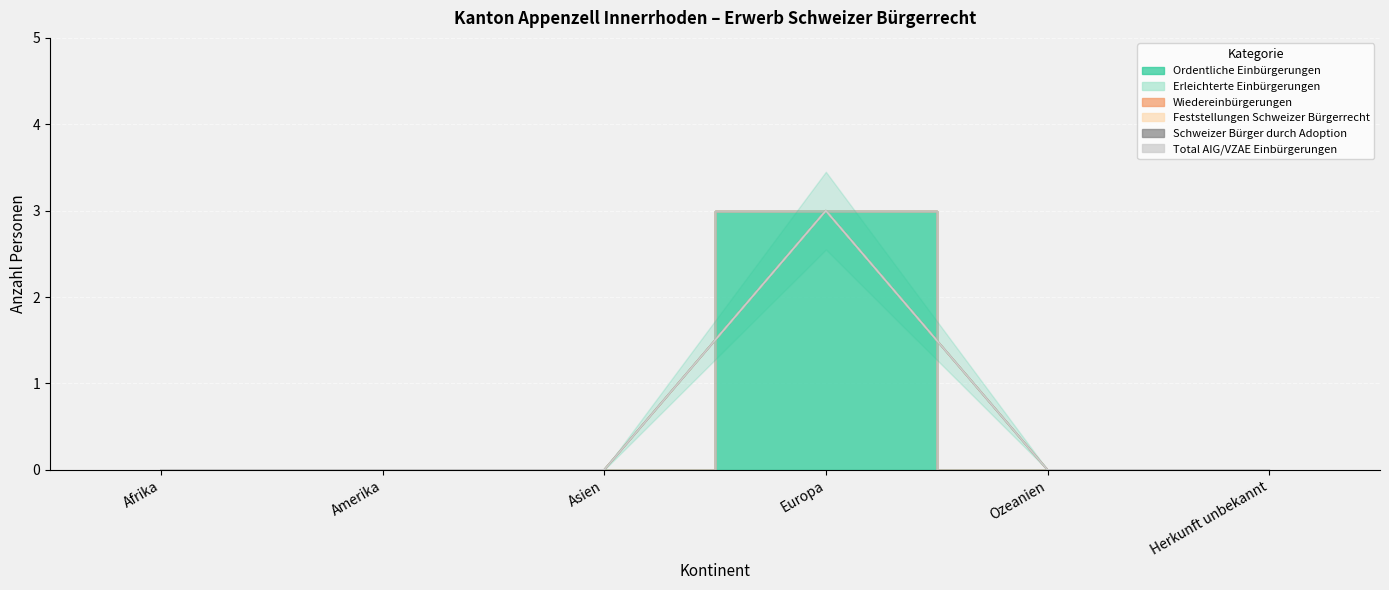

Reading left to right, extract all data points from this chart.

Ordentliche Einbürgerungen: 0	0	0	3	0	0
Erleichterte Einbürgerungen: 0	0	0	0	0	0
Wiedereinbürgerungen: 0	0	0	0	0	0
Feststellungen Schweizer Bürgerrecht: 0	0	0	0	0	0
Schweizer Bürger durch Adoption: 0	0	0	0	0	0
Total AIG/VZAE Einbürgerungen: 0	0	0	0	0	0